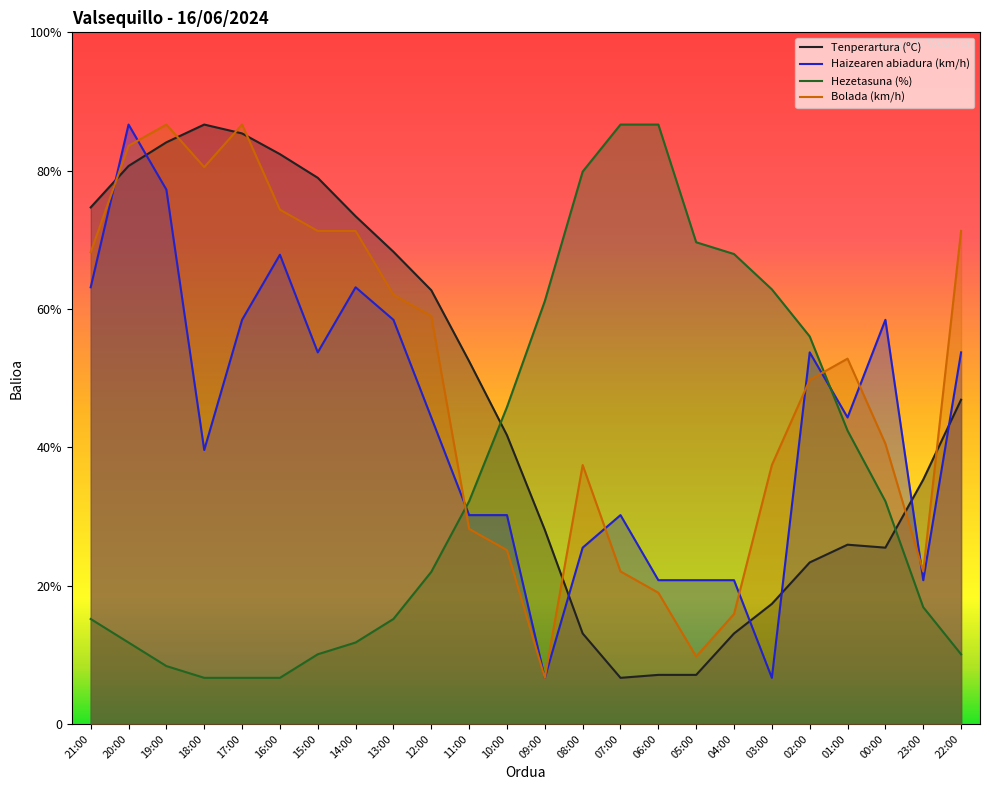

Rank the series by their average value, from lowest to highest.

Hezetasuna (%), Haizearen abiadura (km/h), Tenperartura (ºC), Bolada (km/h)